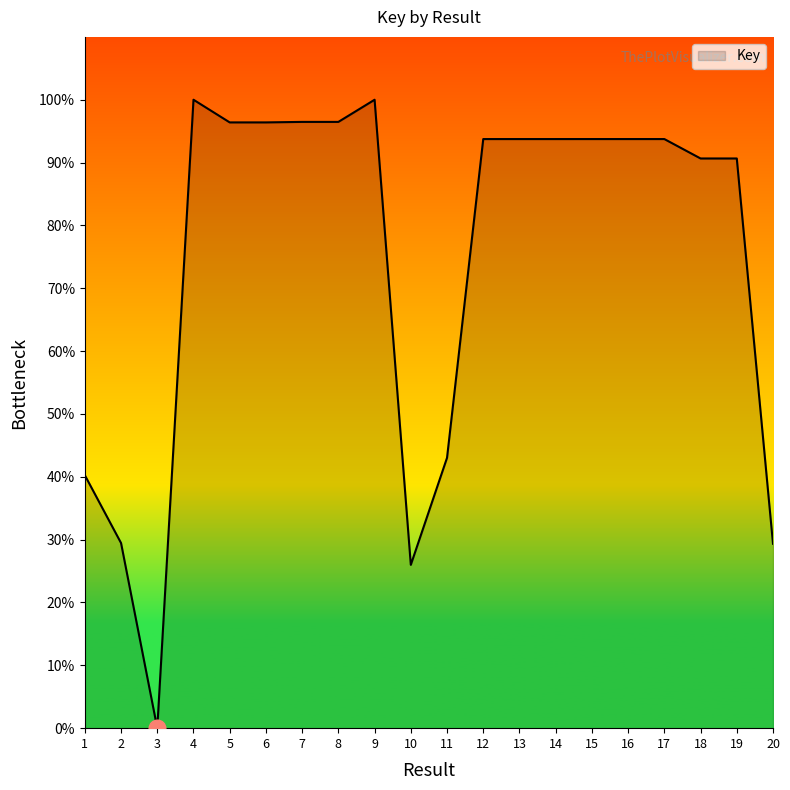

Does the chart display data point markers on the line(s)?

No